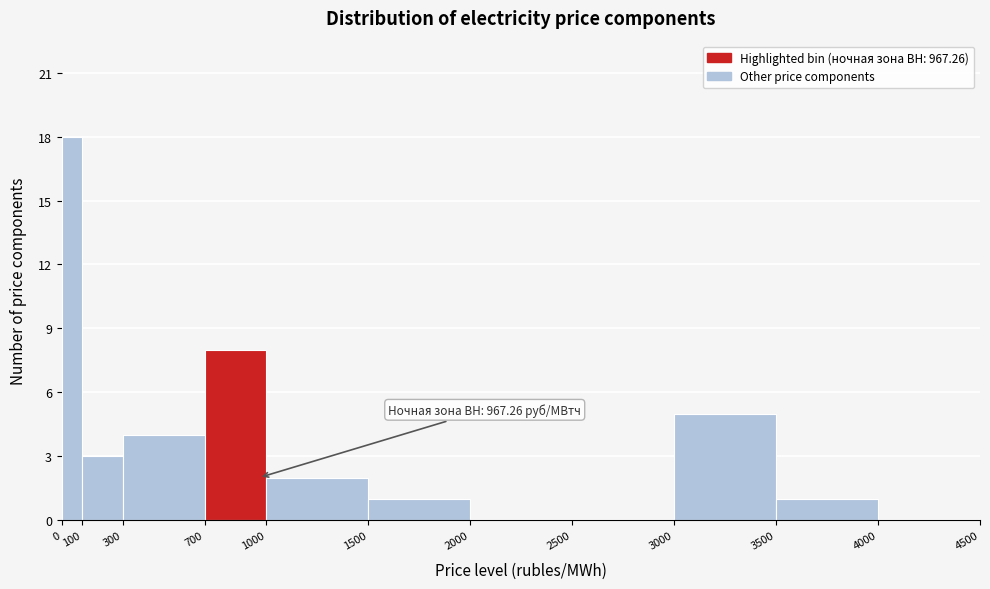

Which range on the x-axis has the tallest bar?

0 to 100